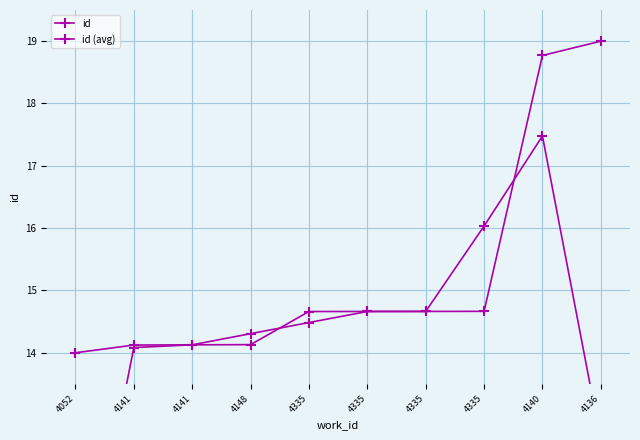

Between which two adjacent categories do id (avg) and id first intersect?

4141 and 4148